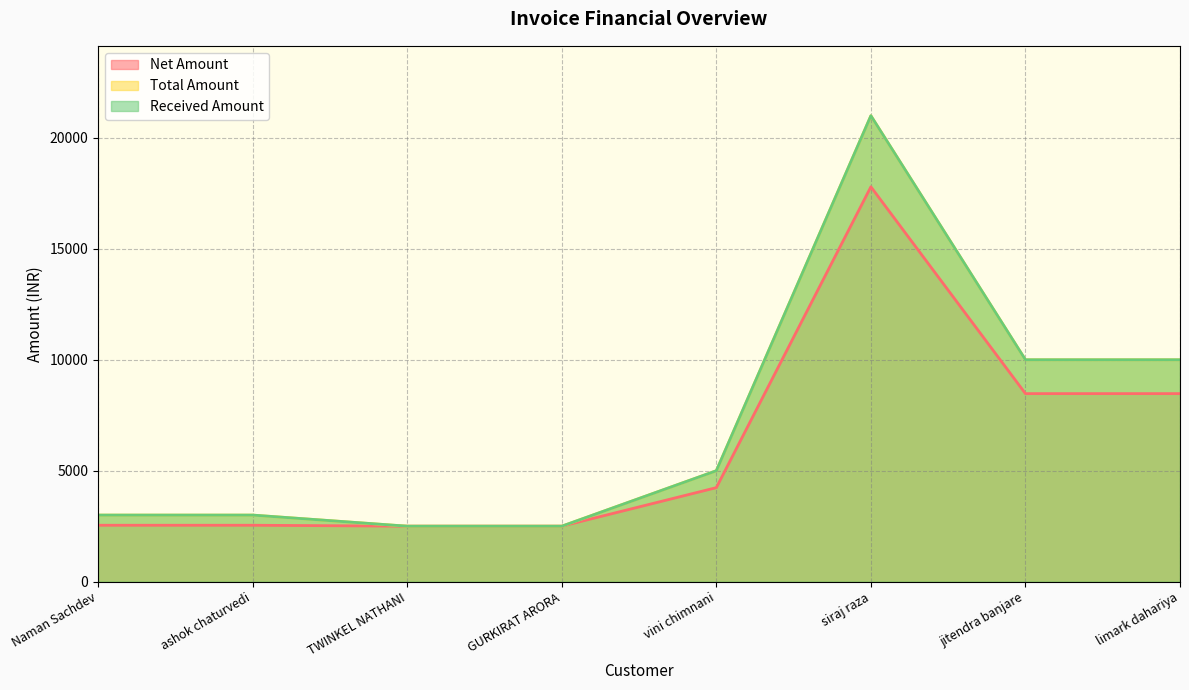

Reading left to right, list all the values displayed in this chart.

Net Amount: Naman Sachdev=2542.4	ashok chaturvedi=2542.4	TWINKEL NATHANI=2500.0	GURKIRAT ARORA=2500.0	vini chimnani=4237.3	siraj raza=17796.6	jitendra banjare=8474.6	limark dahariya=8474.6
Total Amount: Naman Sachdev=3000.0	ashok chaturvedi=3000.0	TWINKEL NATHANI=2500.0	GURKIRAT ARORA=2500.0	vini chimnani=5000.0	siraj raza=21000.0	jitendra banjare=10000.0	limark dahariya=10000.0
Received Amount: Naman Sachdev=3000.0	ashok chaturvedi=3000.0	TWINKEL NATHANI=2500.0	GURKIRAT ARORA=2500.0	vini chimnani=5000.0	siraj raza=21000.0	jitendra banjare=10000.0	limark dahariya=10000.0